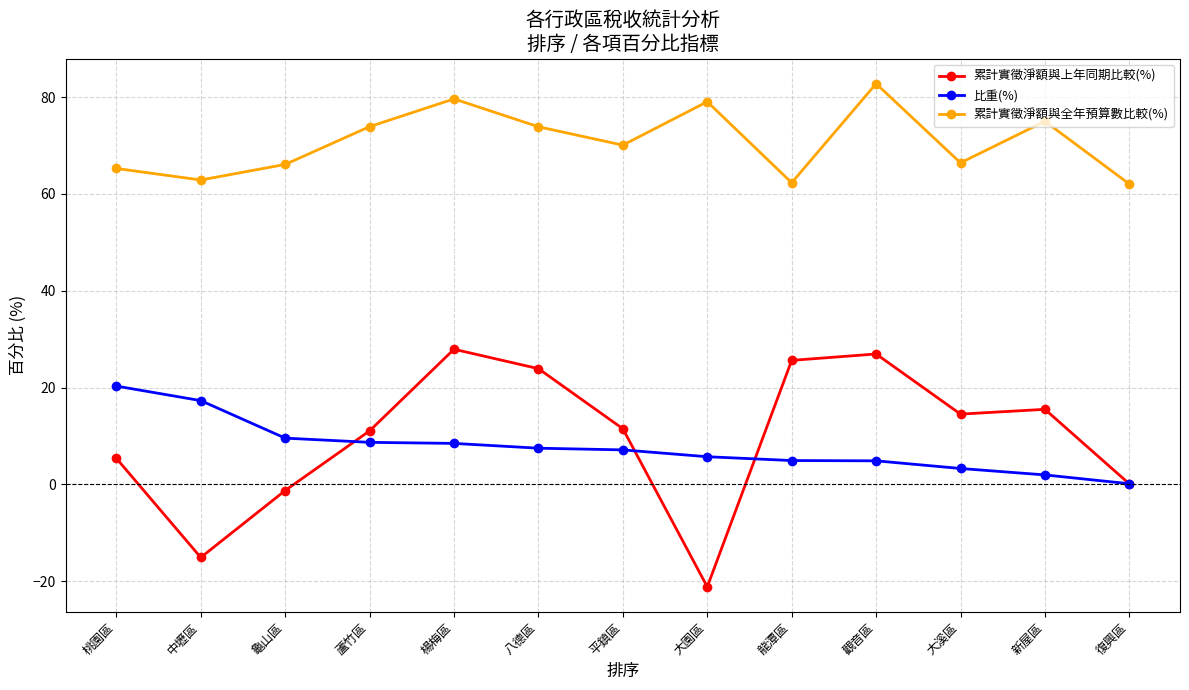

What is the sum of all 比重(%) values?

100.0